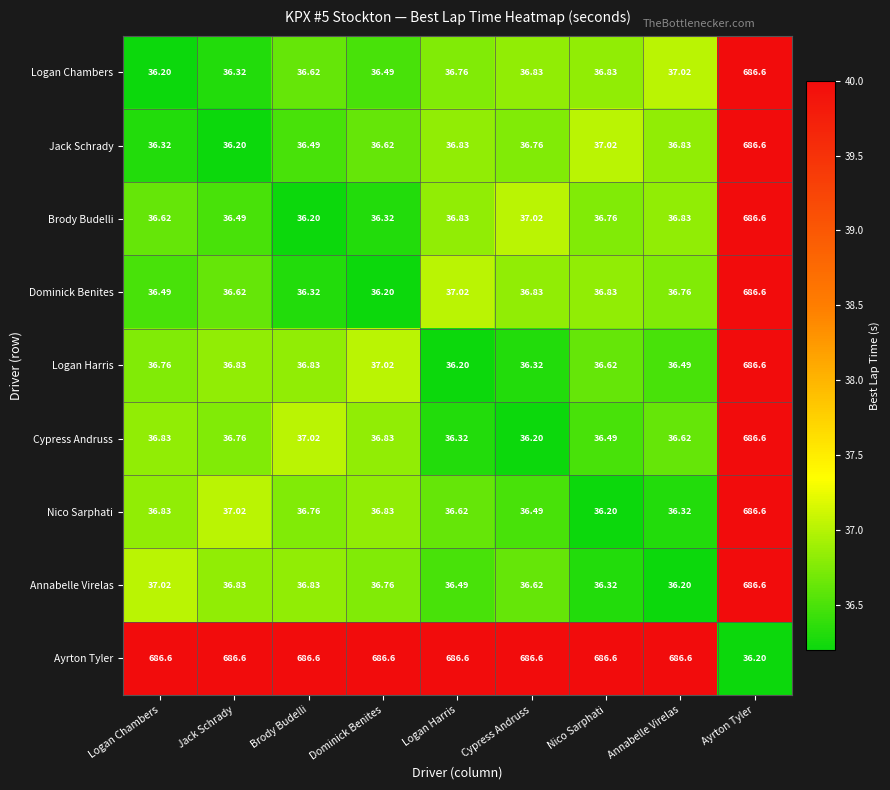

Is the value of Dominick Benites at Dominick Benites greater than the value of Annabelle Virelas at Ayrton Tyler?

No